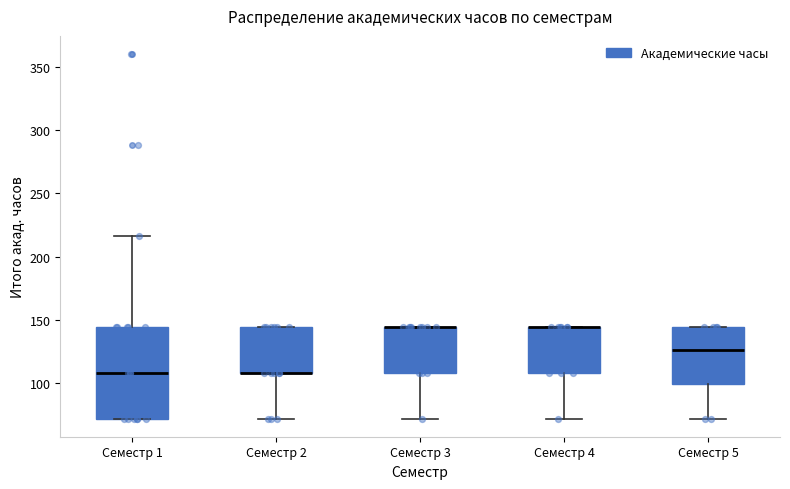

Where does the upper whisker of the box for Семестр 1 end on the y-axis? The values are not printed on the chart, so give them approximately, as read against the axis.

215